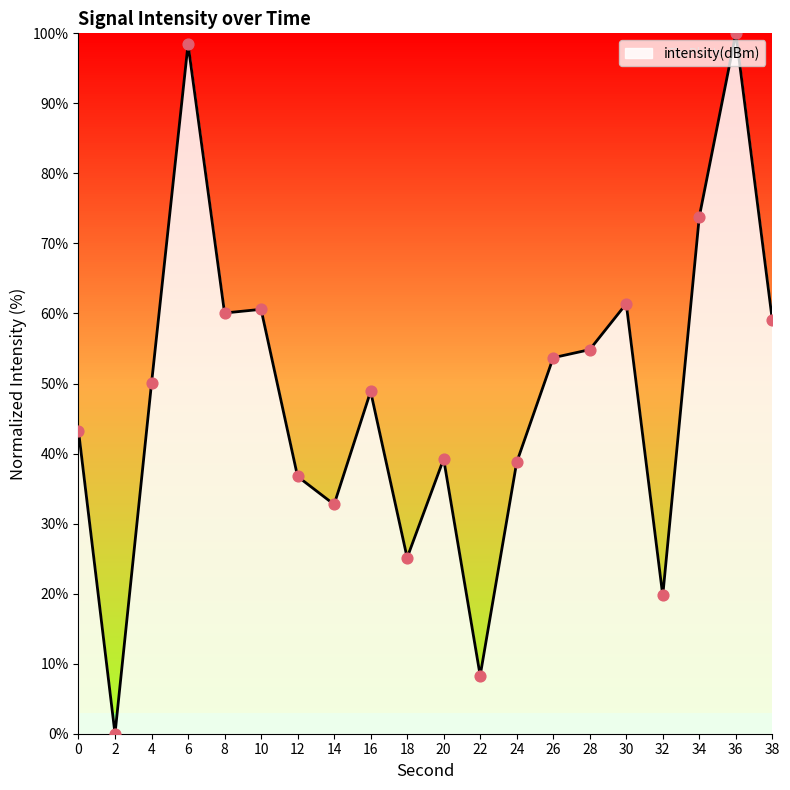

What is the ratio of the value at 26 to the value at 10?

0.9